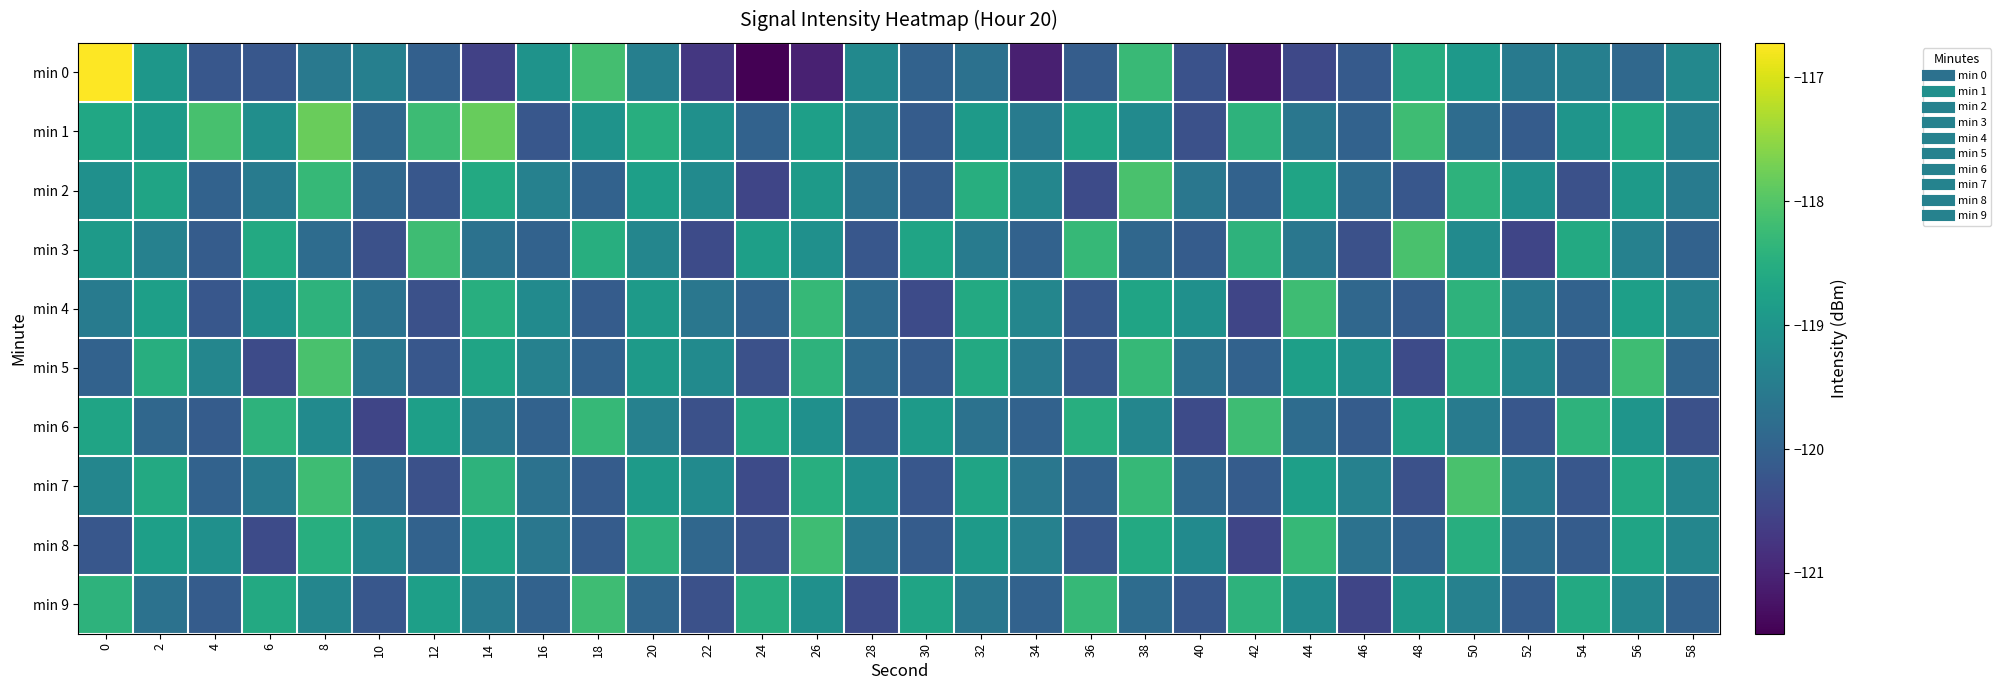

Reading right to left, extract all data points from this chart.

min 0: 58=-119.3	56=-119.9	54=-119.4	52=-119.6	50=-118.9	48=-118.5	46=-120.1	44=-120.5	42=-121.2	40=-120.3	38=-118.3	36=-120.1	34=-121.1	32=-119.7	30=-120.0	28=-119.2	26=-121.0	24=-121.5	22=-120.7	20=-119.4	18=-118.1	16=-119.0	14=-120.6	12=-120.0	10=-119.4	8=-119.6	6=-120.2	4=-120.2	2=-119.0	0=-116.7
min 1: 58=-119.4	56=-118.6	54=-119.0	52=-120.1	50=-119.8	48=-118.2	46=-120.0	44=-119.6	42=-118.4	40=-120.3	38=-119.2	36=-118.7	34=-119.5	32=-118.9	30=-120.1	28=-119.3	26=-118.8	24=-120.0	22=-119.1	20=-118.5	18=-119.0	16=-120.2	14=-117.8	12=-118.2	10=-119.9	8=-117.8	6=-119.1	4=-118.1	2=-118.9	0=-118.7
min 2: 58=-119.5	56=-118.9	54=-120.3	52=-119.1	50=-118.4	48=-120.2	46=-119.8	44=-118.7	42=-120.0	40=-119.6	38=-118.1	36=-120.4	34=-119.3	32=-118.5	30=-120.1	28=-119.7	26=-118.9	24=-120.5	22=-119.2	20=-118.8	18=-120.0	16=-119.4	14=-118.6	12=-120.2	10=-119.9	8=-118.3	6=-119.5	4=-120.0	2=-118.7	0=-119.1
min 3: 58=-120.0	56=-119.4	54=-118.6	52=-120.5	50=-119.2	48=-118.1	46=-120.3	44=-119.6	42=-118.4	40=-120.1	38=-119.9	36=-118.3	34=-120.0	32=-119.5	30=-118.7	28=-120.2	26=-119.1	24=-118.8	22=-120.4	20=-119.3	18=-118.5	16=-120.0	14=-119.7	12=-118.2	10=-120.3	8=-119.8	6=-118.6	4=-120.1	2=-119.4	0=-118.9
min 4: 58=-119.4	56=-118.8	54=-120.0	52=-119.5	50=-118.4	48=-120.1	46=-119.9	44=-118.2	42=-120.5	40=-119.1	38=-118.7	36=-120.2	34=-119.3	32=-118.6	30=-120.4	28=-119.8	26=-118.3	24=-120.0	22=-119.6	20=-118.9	18=-120.1	16=-119.2	14=-118.5	12=-120.3	10=-119.7	8=-118.4	6=-119.0	4=-120.2	2=-118.8	0=-119.5
min 5: 58=-119.9	56=-118.2	54=-120.1	52=-119.3	50=-118.5	48=-120.4	46=-119.1	44=-118.8	42=-120.0	40=-119.7	38=-118.3	36=-120.2	34=-119.5	32=-118.6	30=-120.1	28=-119.8	26=-118.4	24=-120.3	22=-119.2	20=-118.9	18=-120.0	16=-119.4	14=-118.7	12=-120.2	10=-119.6	8=-118.1	6=-120.4	4=-119.3	2=-118.5	0=-120.0
min 6: 58=-120.3	56=-119.0	54=-118.4	52=-120.2	50=-119.5	48=-118.7	46=-120.1	44=-119.8	42=-118.2	40=-120.4	38=-119.3	36=-118.5	34=-120.0	32=-119.7	30=-118.9	28=-120.2	26=-119.1	24=-118.6	22=-120.3	20=-119.4	18=-118.3	16=-120.0	14=-119.6	12=-118.8	10=-120.5	8=-119.2	6=-118.4	4=-120.1	2=-119.9	0=-118.7
min 7: 58=-119.3	56=-118.6	54=-120.2	52=-119.5	50=-118.1	48=-120.3	46=-119.4	44=-118.8	42=-120.1	40=-119.9	38=-118.3	36=-120.0	34=-119.6	32=-118.7	30=-120.2	28=-119.1	26=-118.5	24=-120.4	22=-119.2	20=-118.9	18=-120.1	16=-119.7	14=-118.4	12=-120.3	10=-119.8	8=-118.2	6=-119.5	4=-120.0	2=-118.6	0=-119.3
min 8: 58=-119.3	56=-118.7	54=-120.1	52=-119.8	50=-118.5	48=-120.0	46=-119.7	44=-118.3	42=-120.5	40=-119.2	38=-118.6	36=-120.2	34=-119.4	32=-118.9	30=-120.1	28=-119.5	26=-118.2	24=-120.3	22=-119.9	20=-118.4	18=-120.1	16=-119.6	14=-118.7	12=-120.0	10=-119.3	8=-118.5	6=-120.4	4=-119.1	2=-118.8	0=-120.2
min 9: 58=-120.0	56=-119.3	54=-118.6	52=-120.1	50=-119.4	48=-118.9	46=-120.5	44=-119.2	42=-118.4	40=-120.2	38=-119.8	36=-118.3	34=-120.0	32=-119.6	30=-118.7	28=-120.4	26=-119.1	24=-118.5	22=-120.3	20=-119.9	18=-118.2	16=-120.0	14=-119.5	12=-118.8	10=-120.2	8=-119.3	6=-118.6	4=-120.1	2=-119.7	0=-118.4